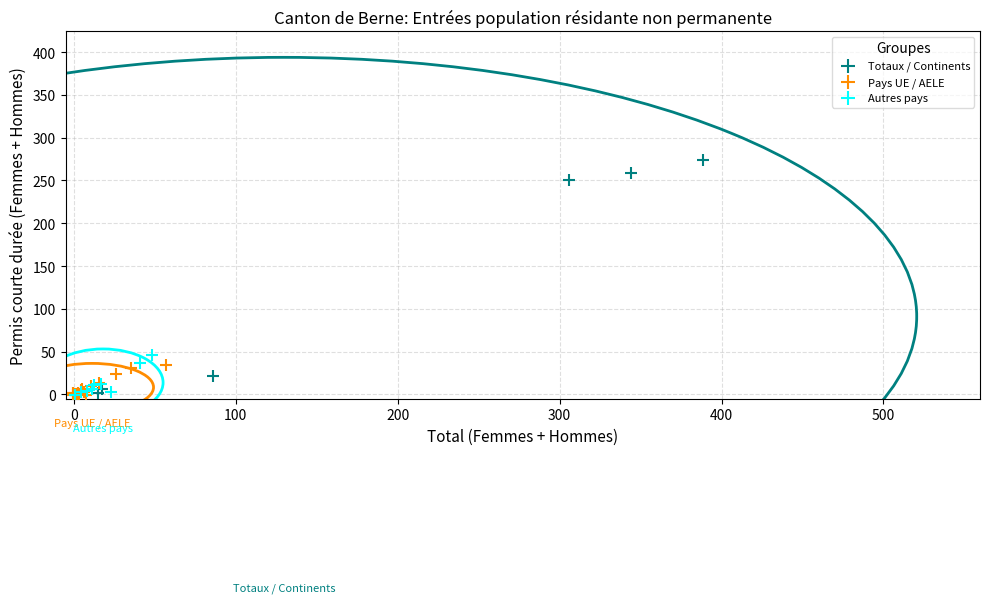

Which series has the widest spread of Y values?

Totaux / Continents